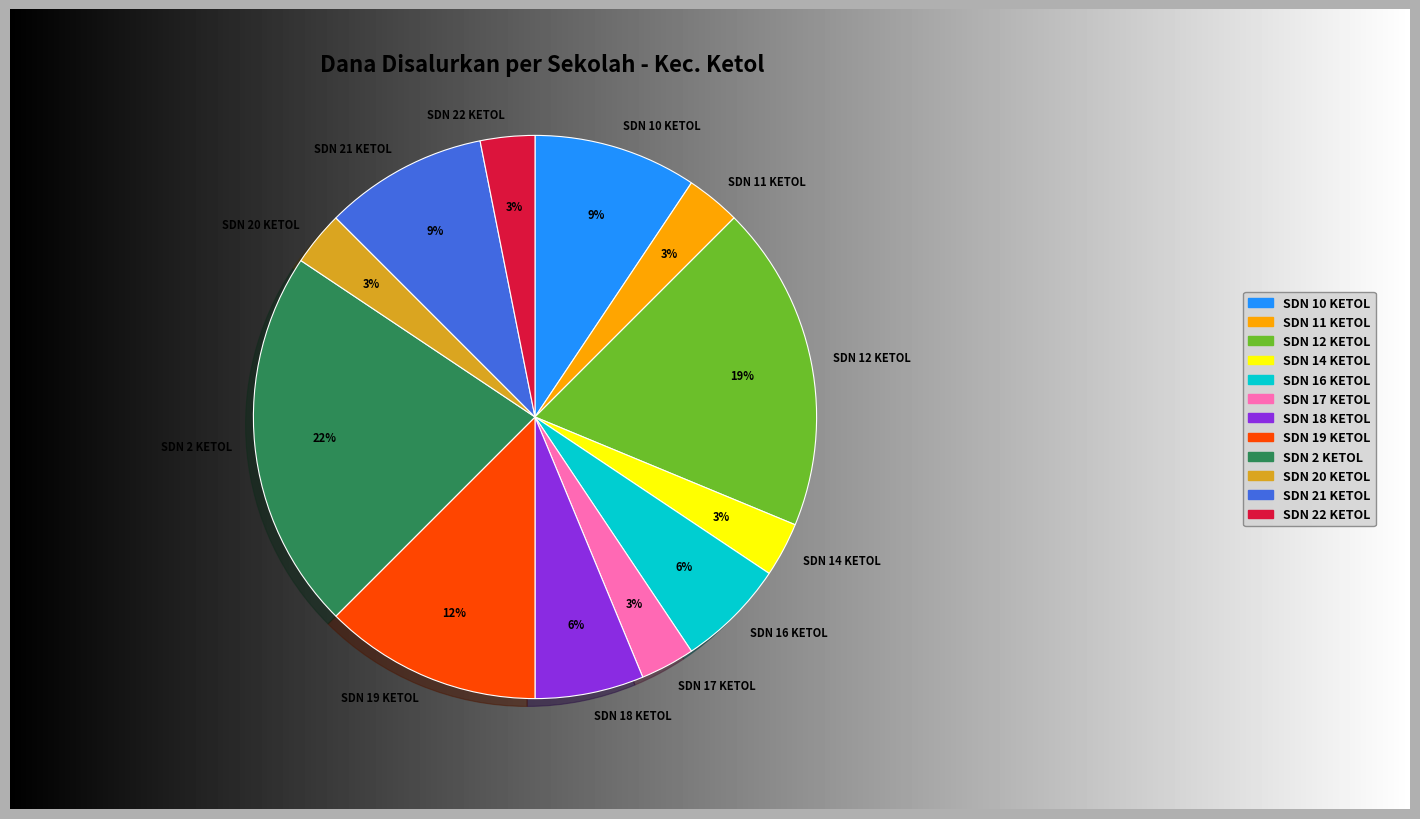

Rank the categories by value from highest to lowest.

SDN 2 KETOL, SDN 12 KETOL, SDN 19 KETOL, SDN 10 KETOL, SDN 21 KETOL, SDN 16 KETOL, SDN 18 KETOL, SDN 11 KETOL, SDN 14 KETOL, SDN 17 KETOL, SDN 20 KETOL, SDN 22 KETOL